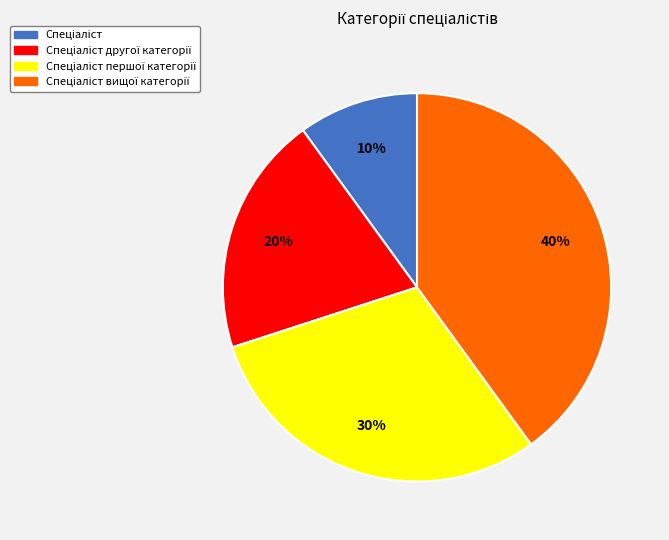

Does any single category account for the majority?

No